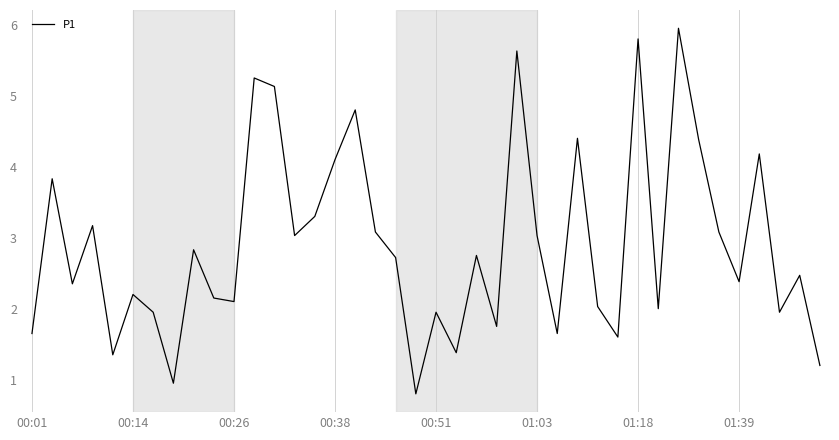

What is the smallest value displayed?

0.8